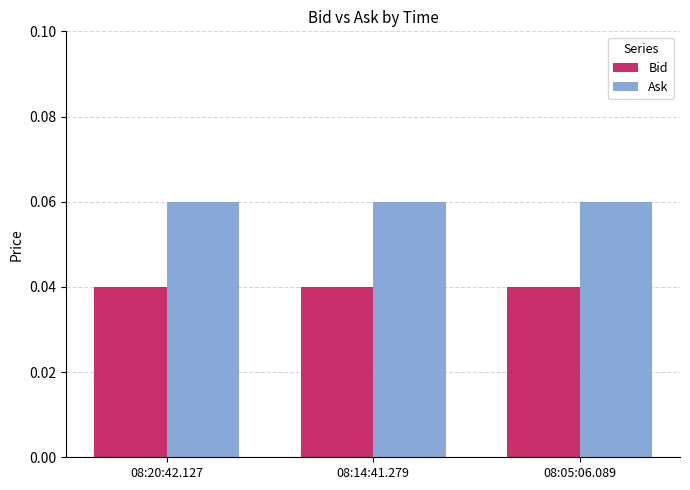

List the series in order of their peak value, highest first.

Ask, Bid